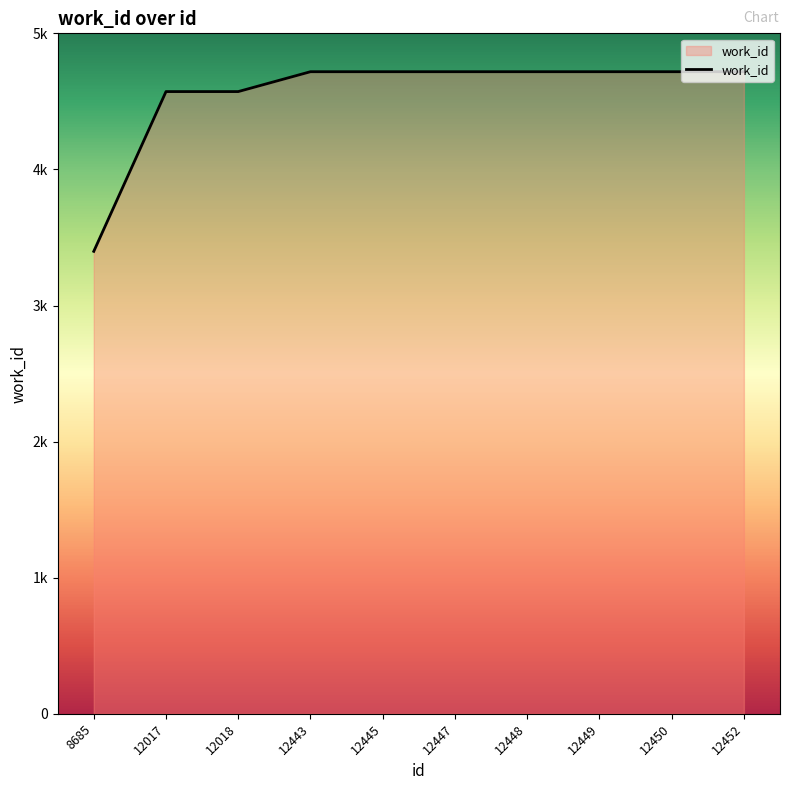

Rank the categories by value from lowest to highest.

8685, 12017, 12018, 12443, 12445, 12447, 12448, 12449, 12450, 12452